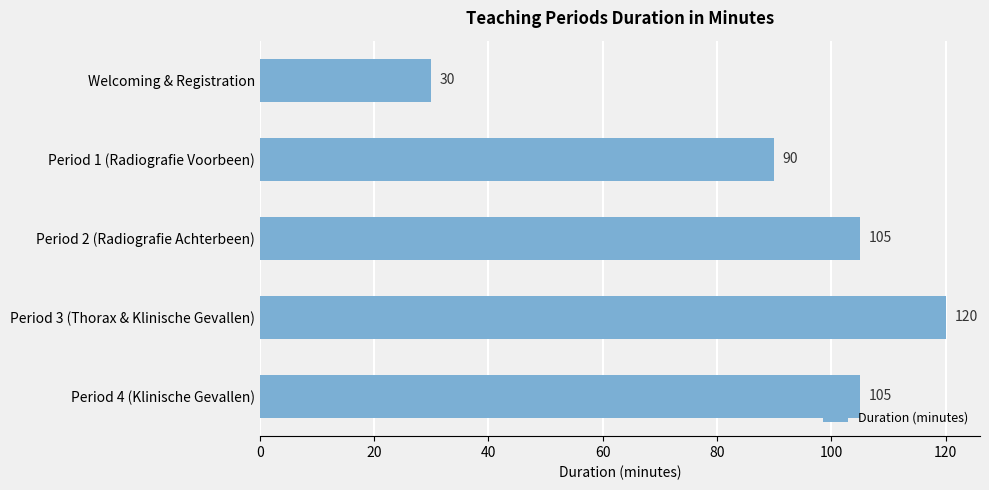

How many values are between 90 and 105?

3